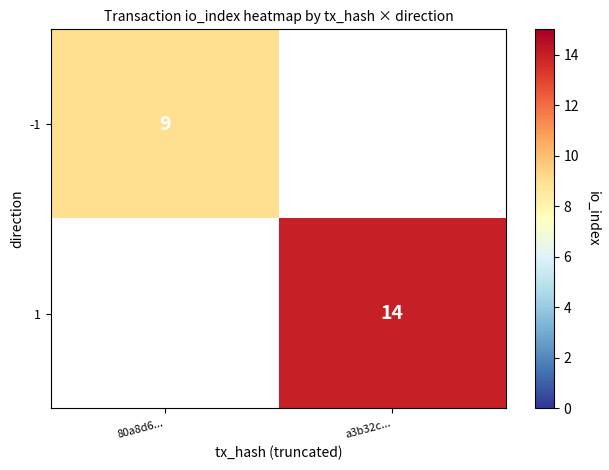

The 1 series shows 9 at a3b32c.... True or false?

False